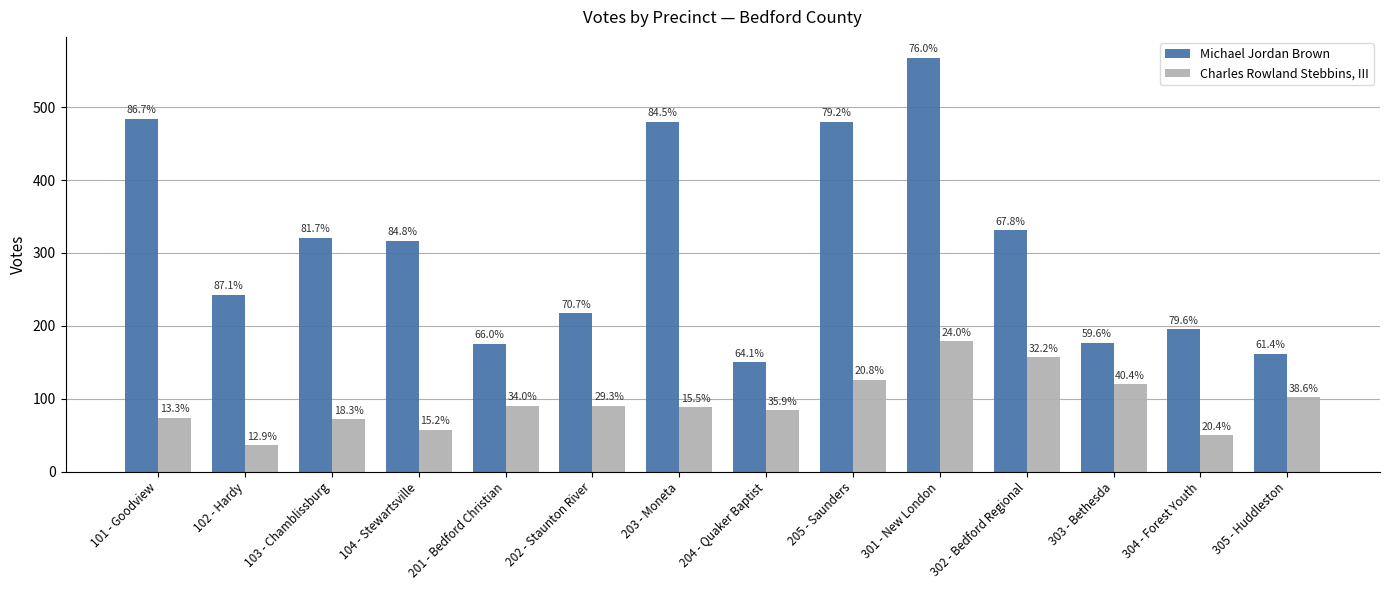

Are the bars grouped side by side (vs. stacked)?

Yes